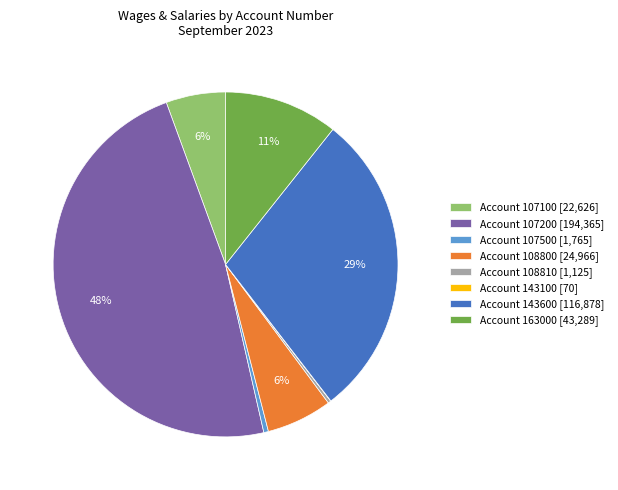

What is the largest slice in the pie chart?

Account 107200 [194,365]